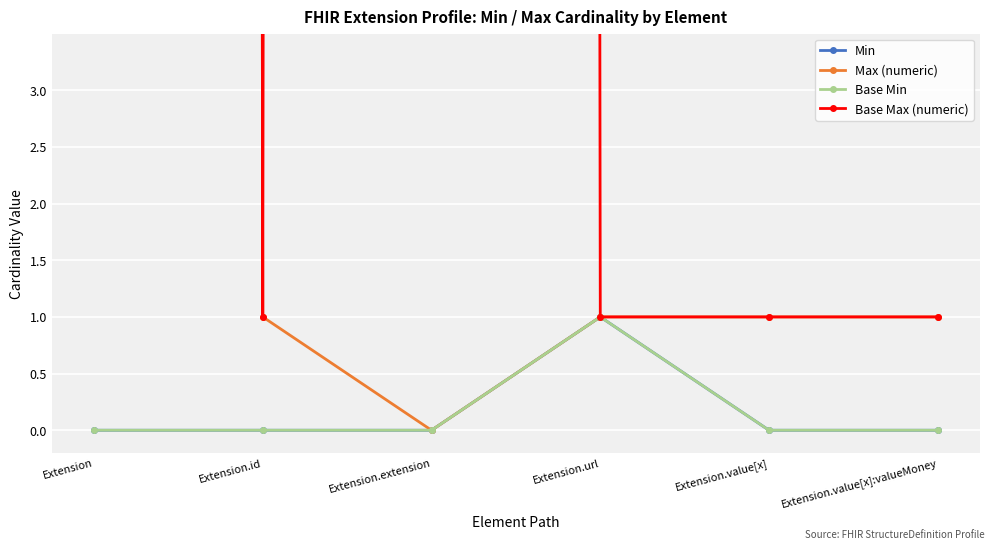

True or false: Base Min has more than 1 points higher than both neighbors.

False